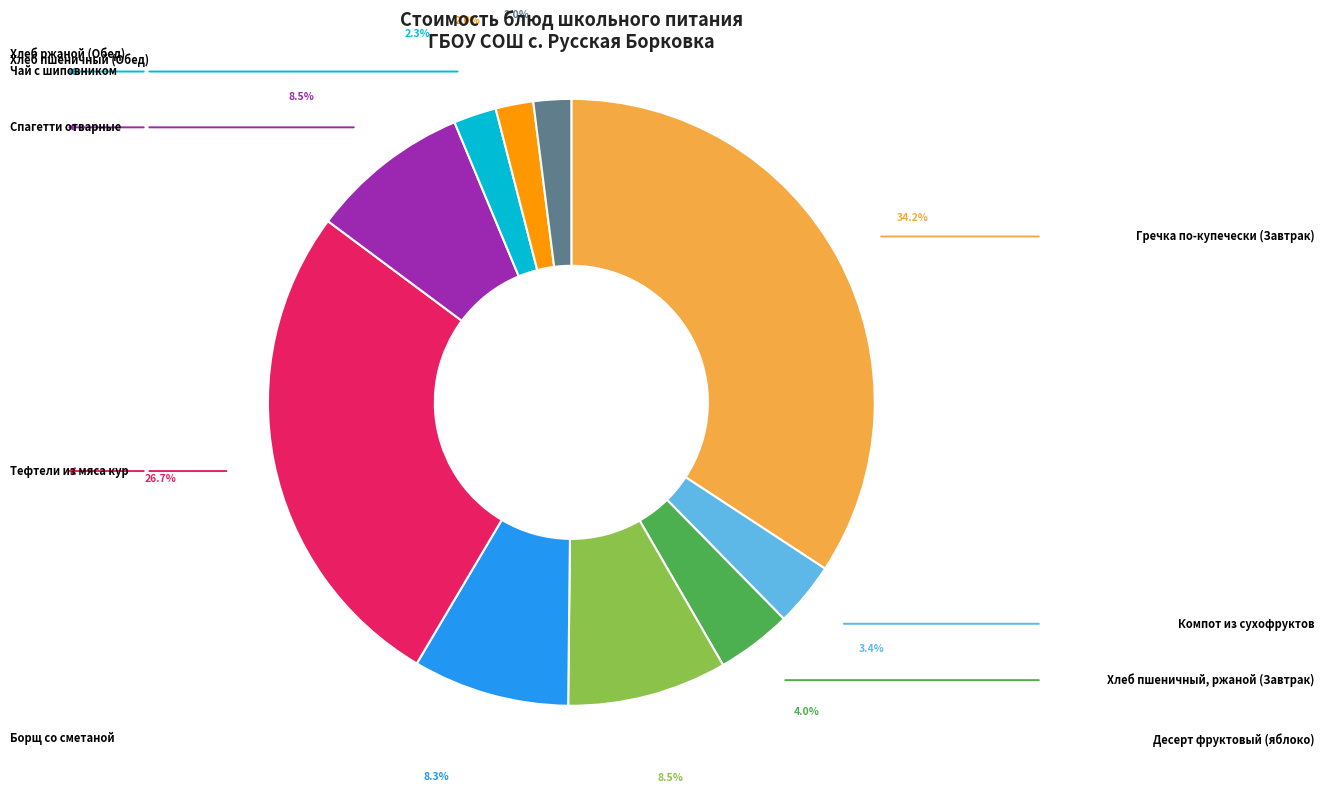

Is there a majority slice in this chart?

No